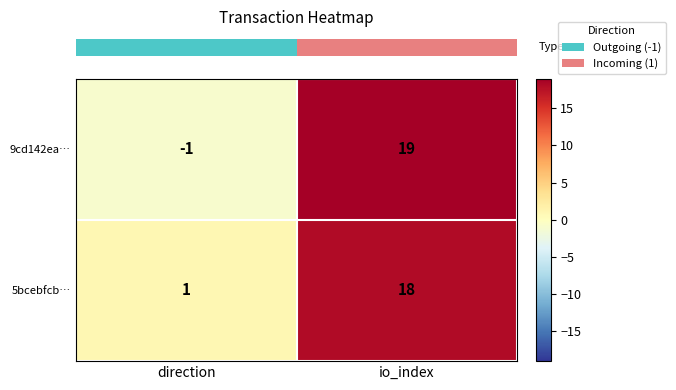

Which series has the widest spread of values?

9cd142ea…